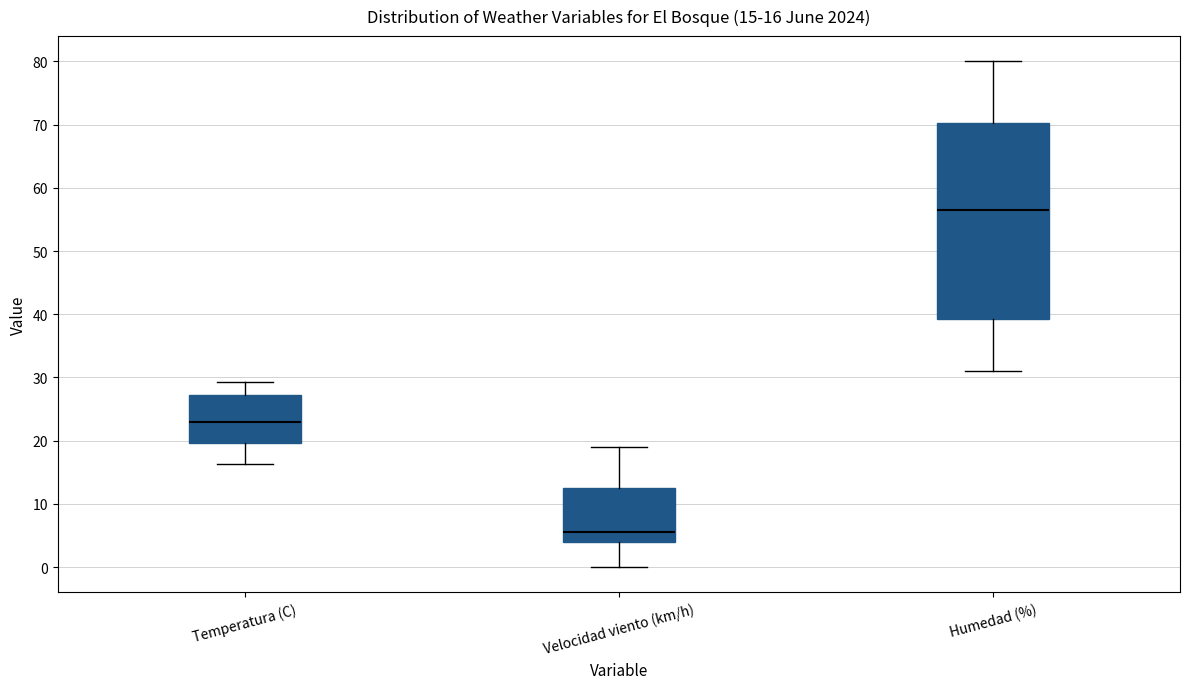

Which box is the tallest, from its lower edge to its upper edge?

Humedad (%)